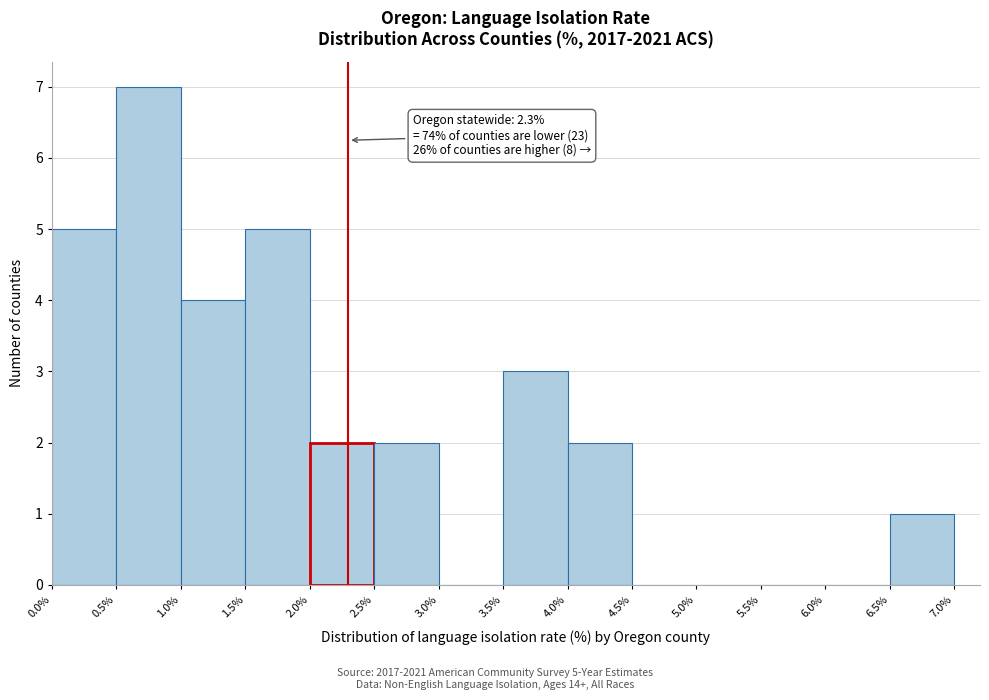

Which range on the x-axis has the tallest bar?

0.5% to 1.0%